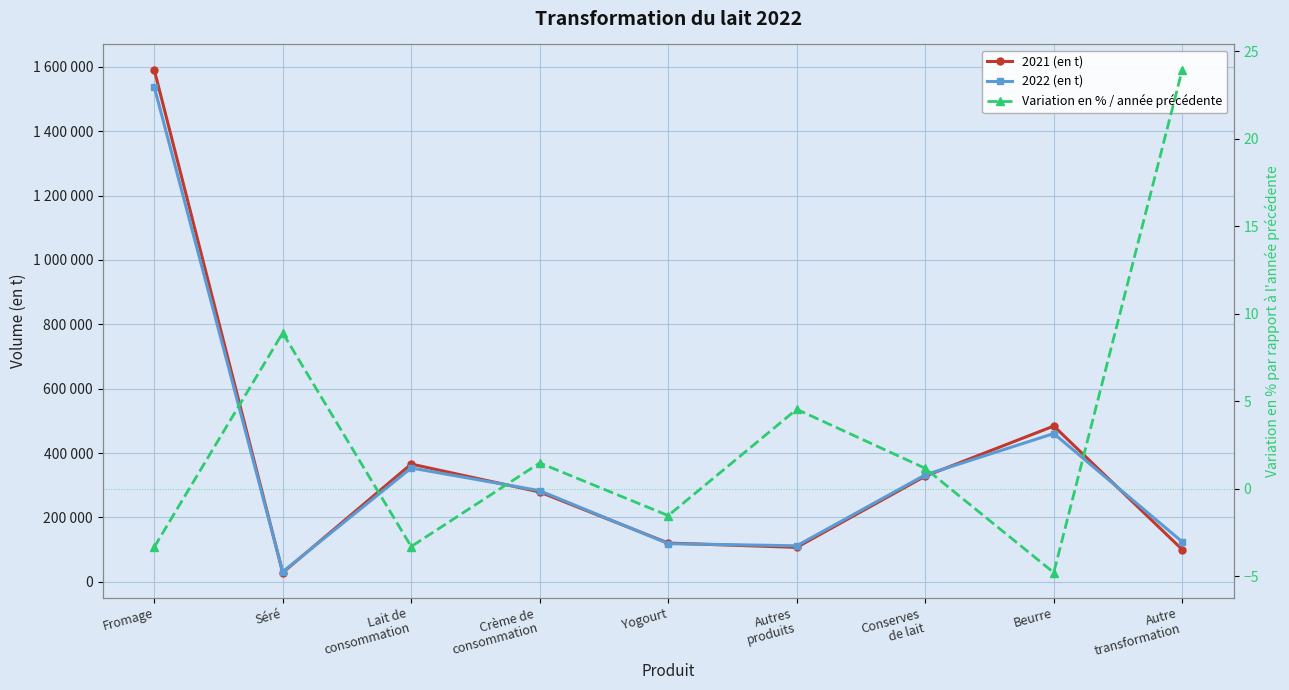

True or false: Variation en % / année précédente and 2021 (en t) intersect in this chart.

False